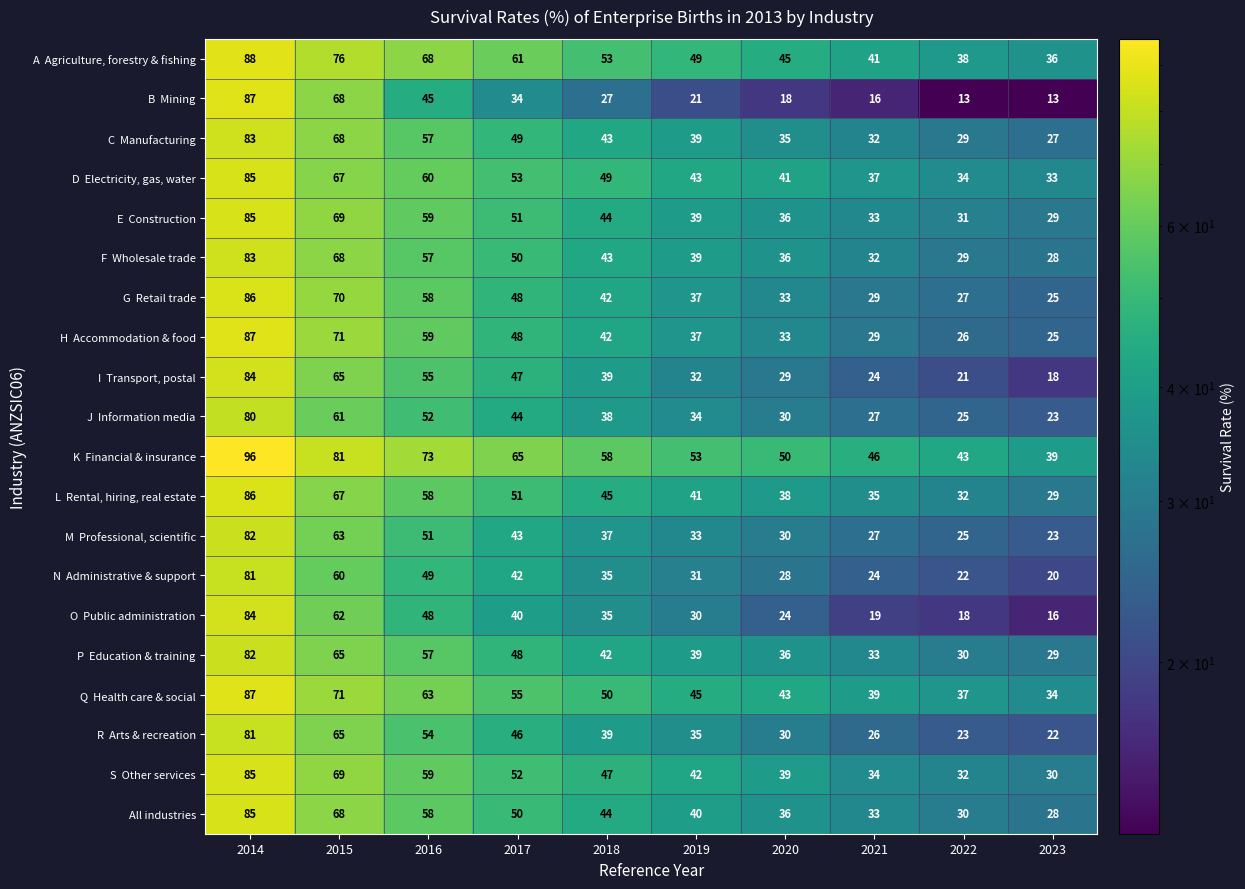

What is the total value across all series at 2020?

690